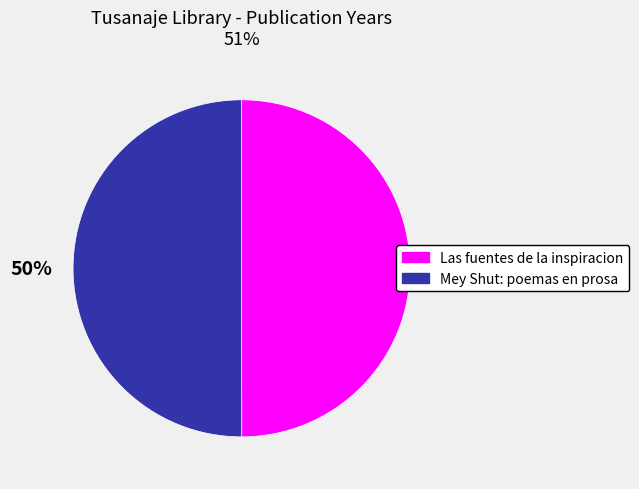

What is the ratio of the value at Mey Shut: poemas en prosa to the value at Las fuentes de la inspiracion?

1.0